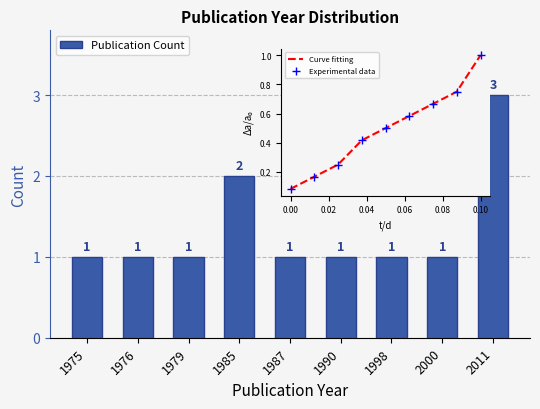

Count the number of data series in this chart.

3